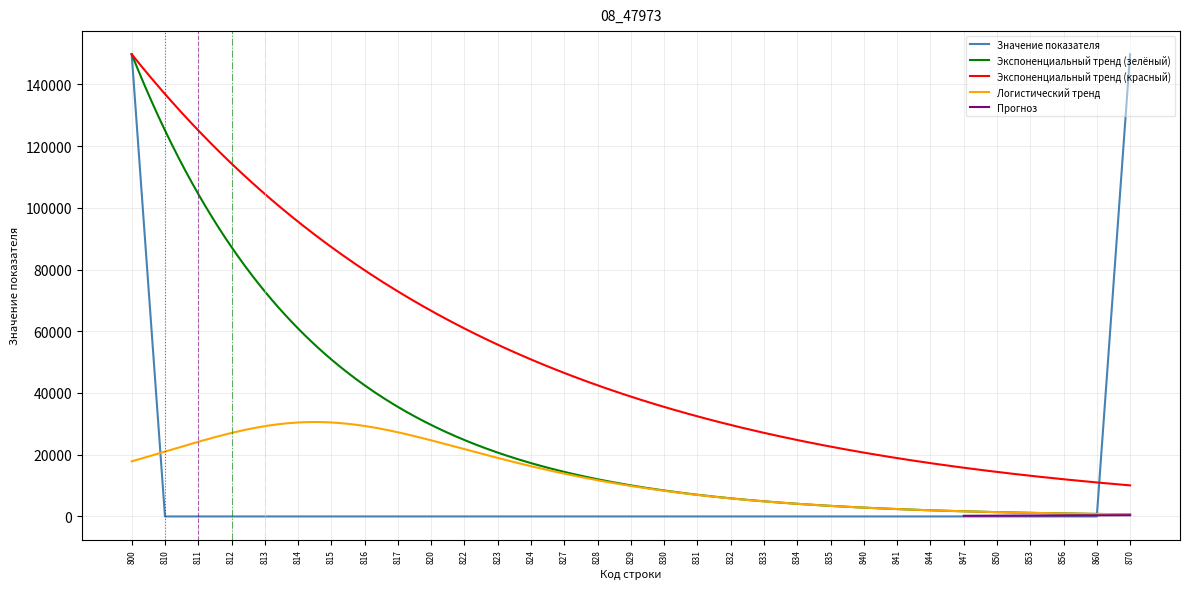

The value of Значение показателя at 840 is 70060. True or false?

False